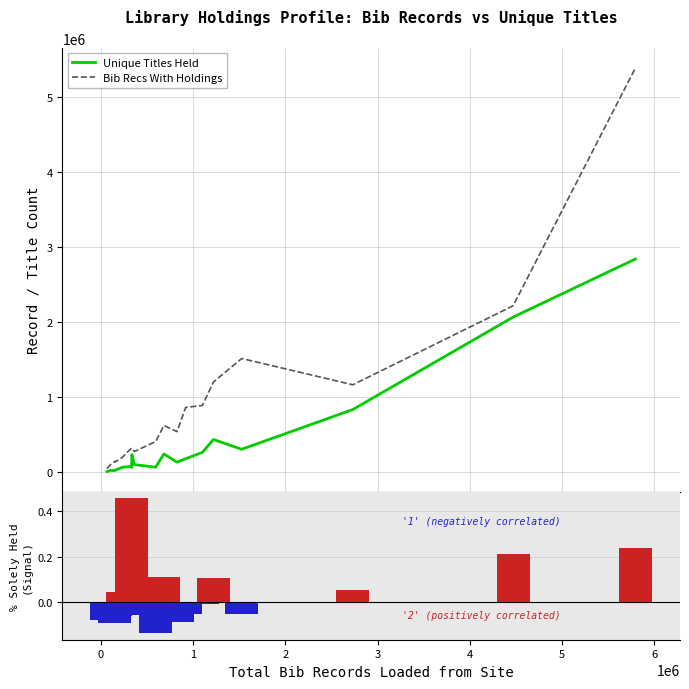

What is the difference between the maximum and second lowest values in the Unique Titles Held series?

2814534